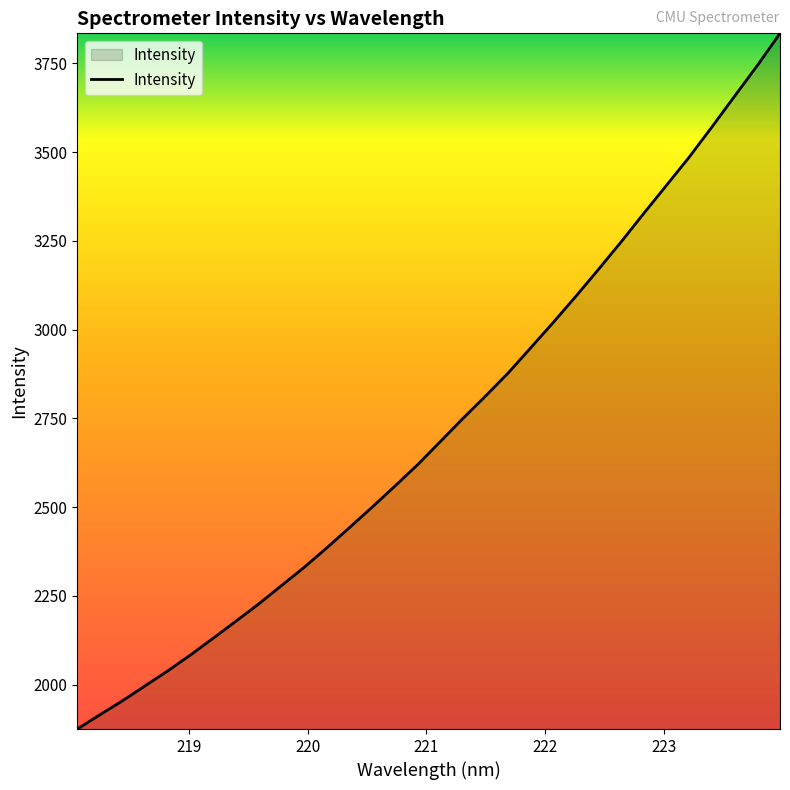

What is the minimum value shown in the chart?

1874.7